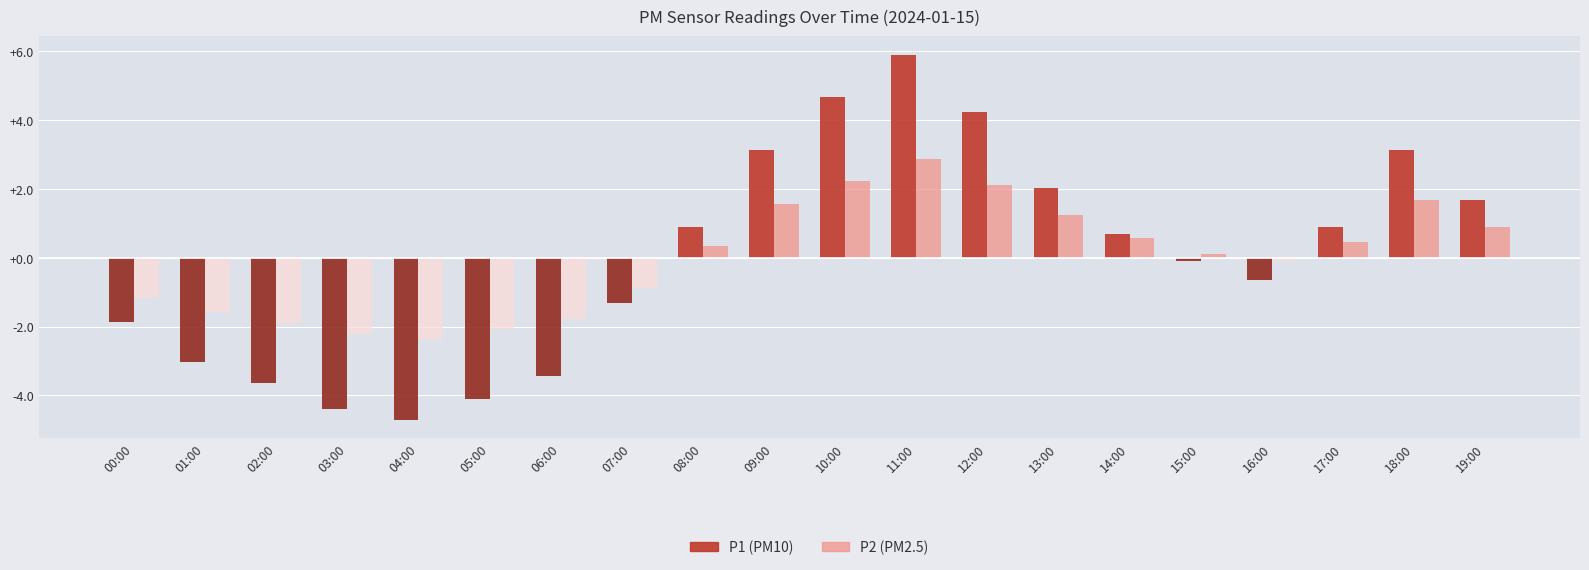

The P2 (PM2.5) series shows 1.6 at 09:00. True or false?

True